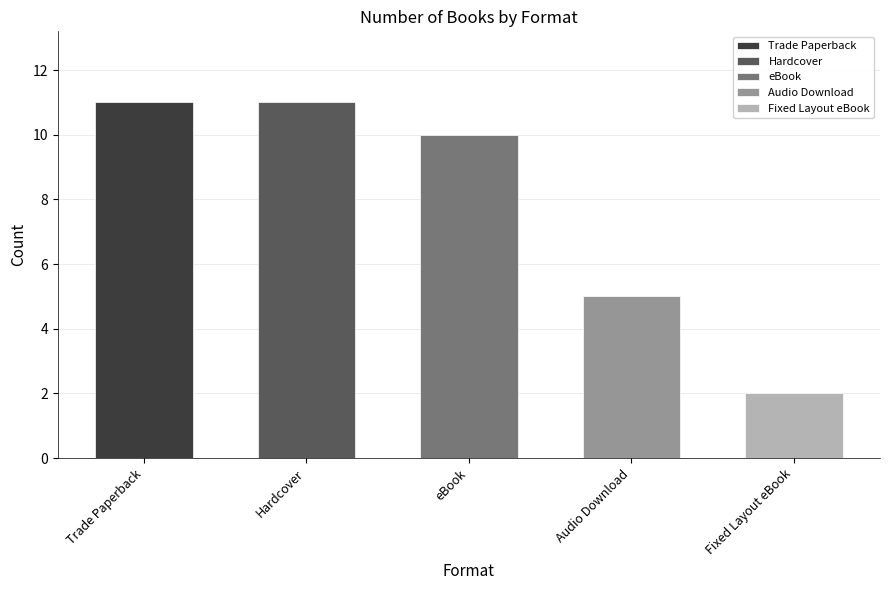

Between Count and Count, which series saw the biggest shift?

Trade Paperback